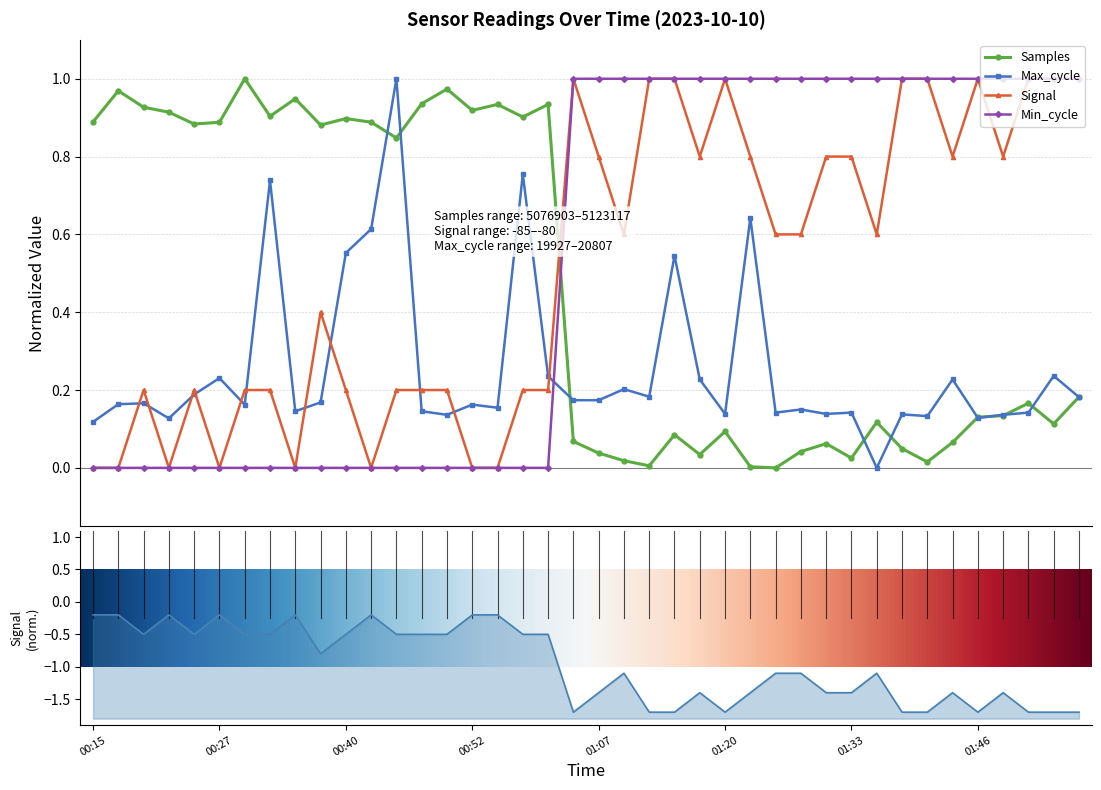

Where is Samples nearest to the value 0?

01:25